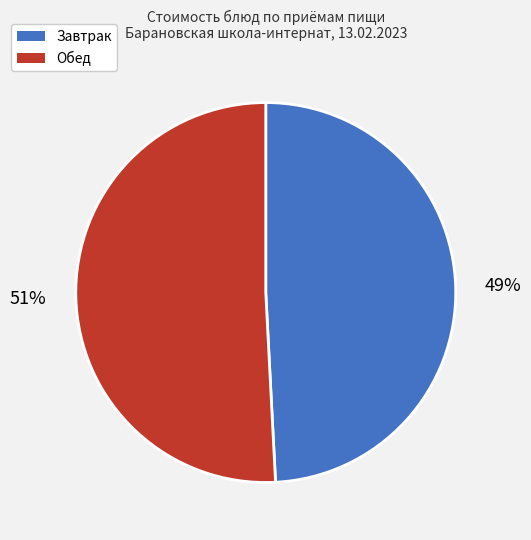

Is there a majority slice in this chart?

Yes